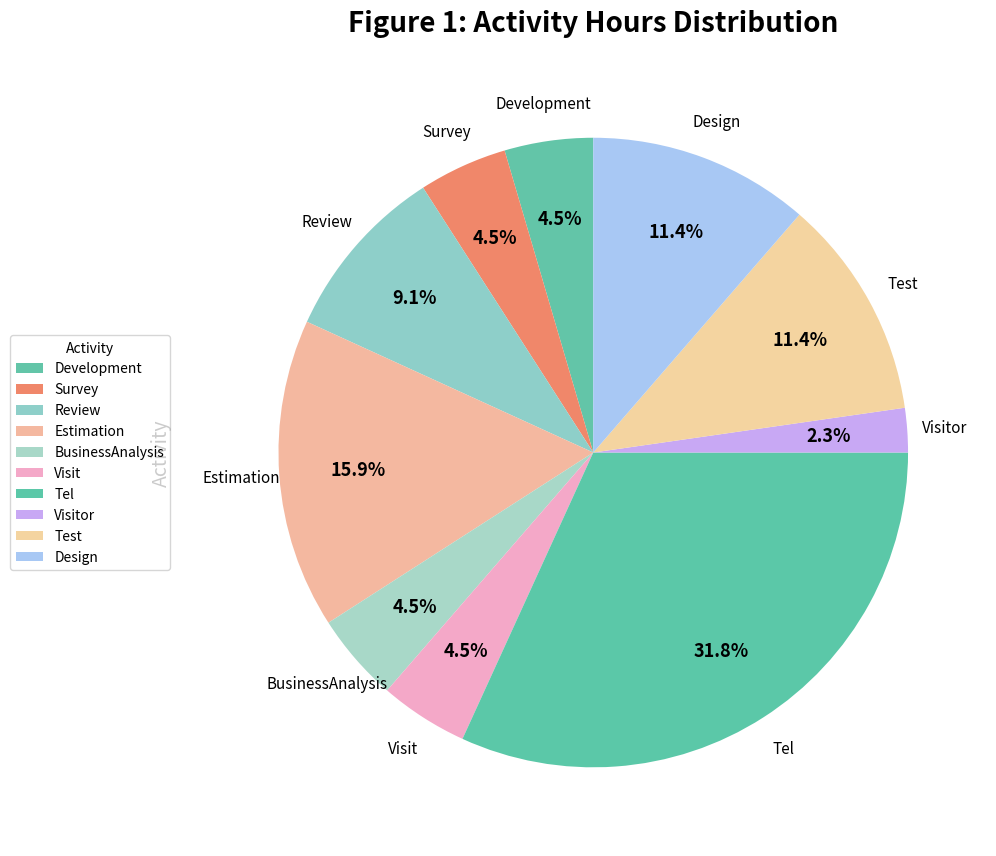

Does Visit represent more than half of the total?

No